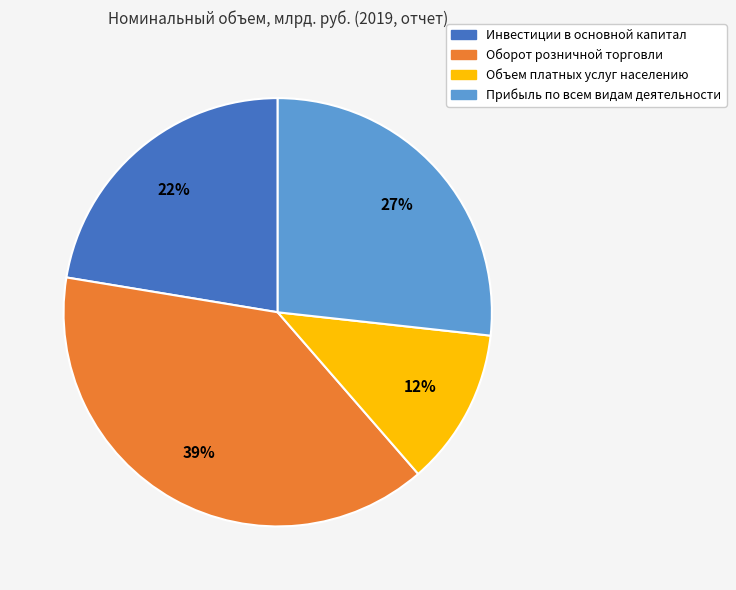

To the nearest percent, what is the difference between the Объем платных услуг населению and Оборот розничной торговли slice percentages?

27%